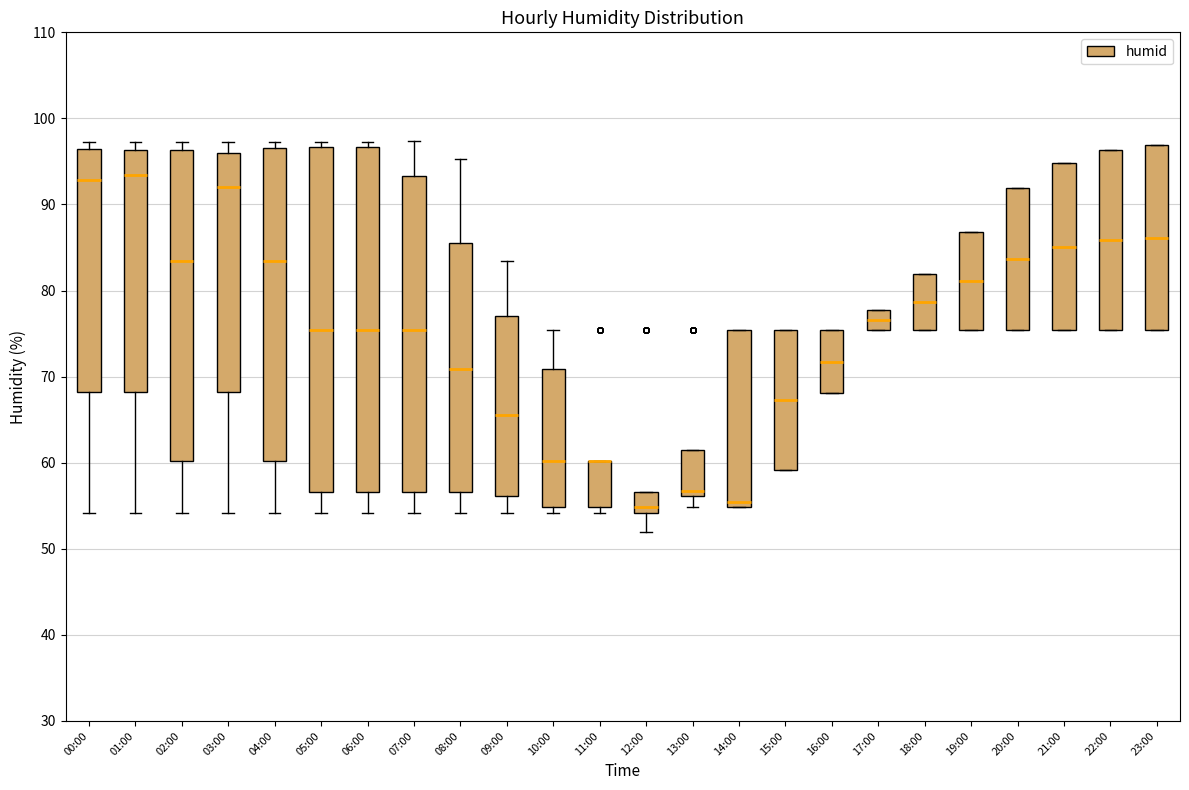

Where does the upper whisker of the box for 03:00 end on the y-axis? The values are not printed on the chart, so give them approximately, as read against the axis.

97